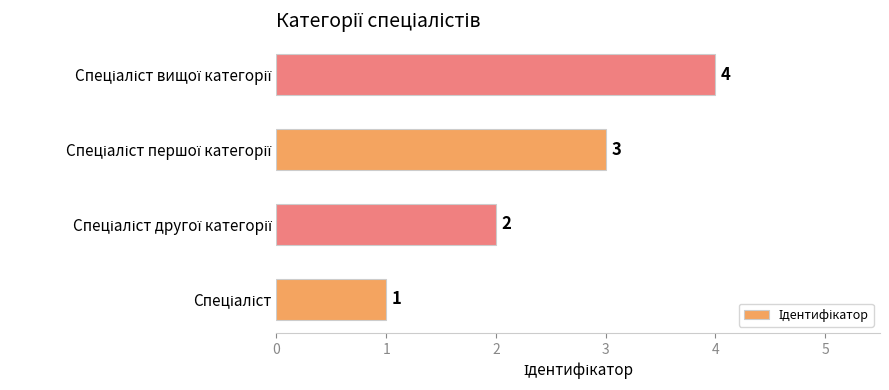

What is the sum of all values?

10